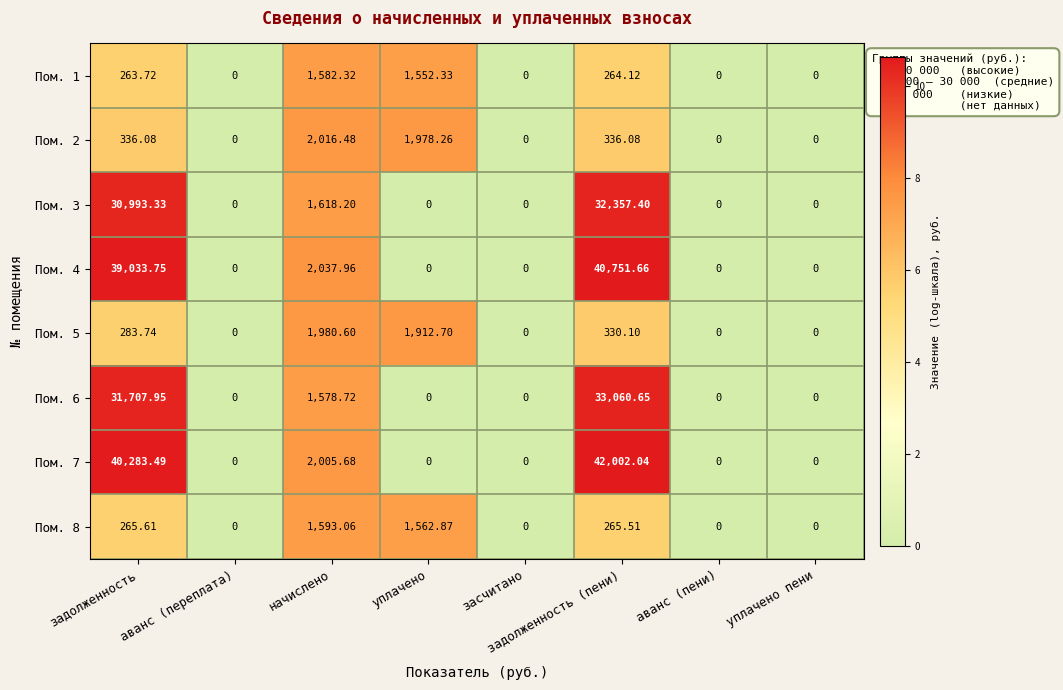

Rank the series at начислено from highest to lowest value.

Пом. 4, Пом. 2, Пом. 7, Пом. 5, Пом. 3, Пом. 8, Пом. 1, Пом. 6